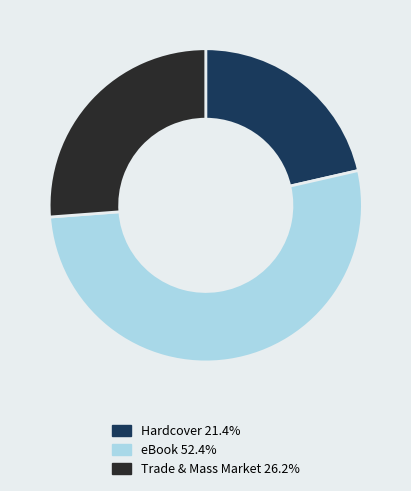

Is there any slice that represents more than half of the pie?

Yes